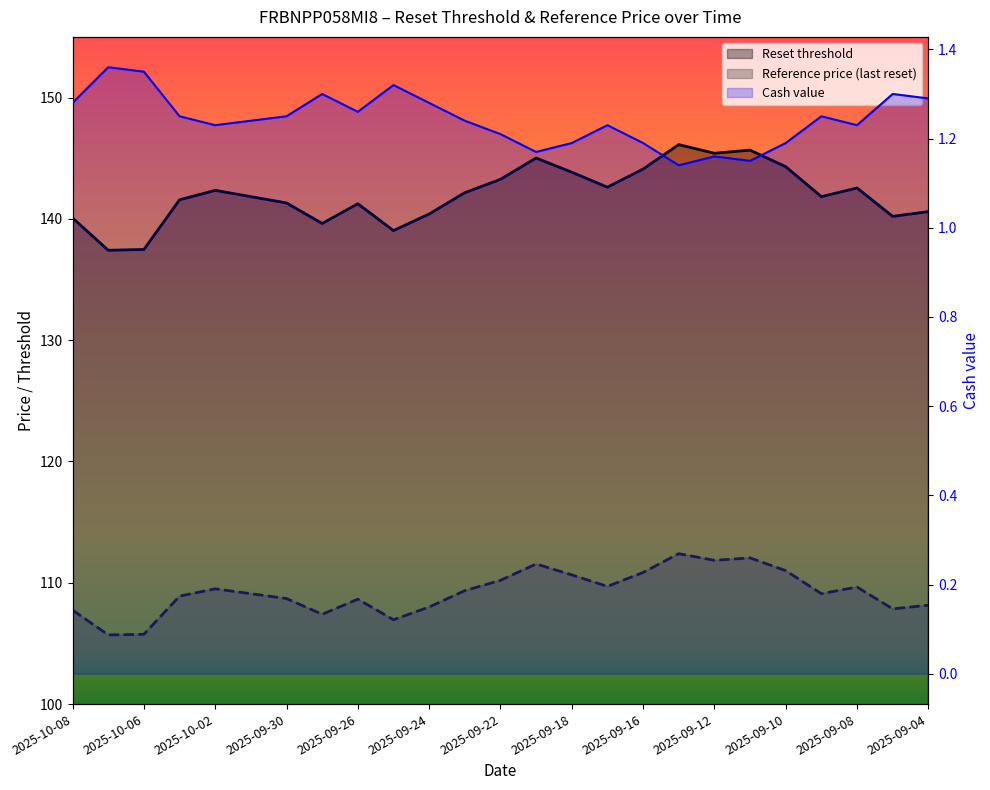

The Reference price series shows 110.2 at 2025-09-22. True or false?

True